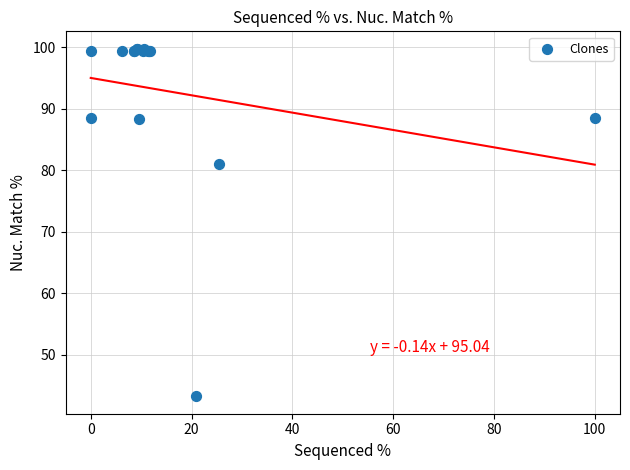

What Y value in the scatter plot is closest to 71?

81.1